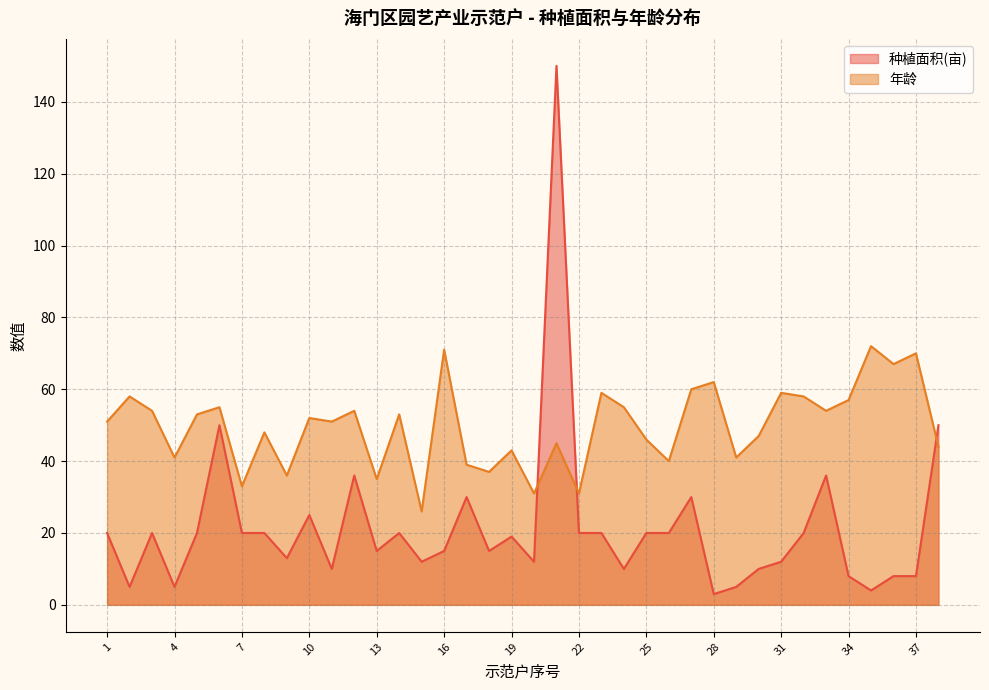

Between 3 and 32, which series saw the biggest shift?

年龄